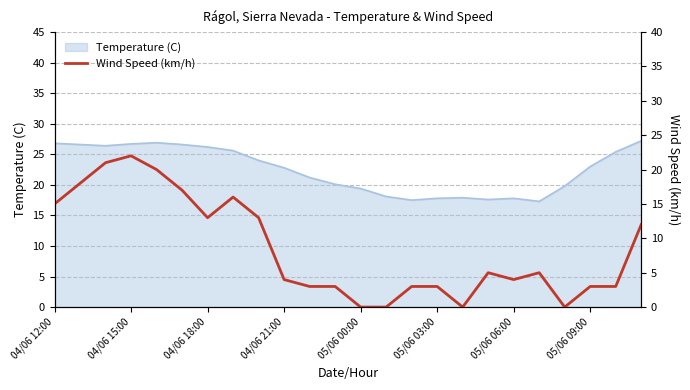

Is it true that Temperature (C) equals 10.9 at 05/06 09:00?

False